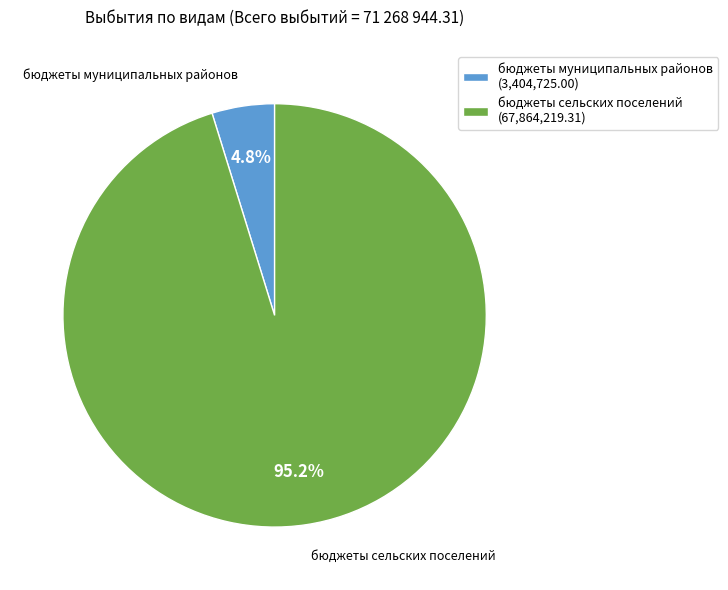

Which has a higher value, бюджеты сельских поселений (67,864,219.31) or бюджеты муниципальных районов (3,404,725.00)?

бюджеты сельских поселений (67,864,219.31)